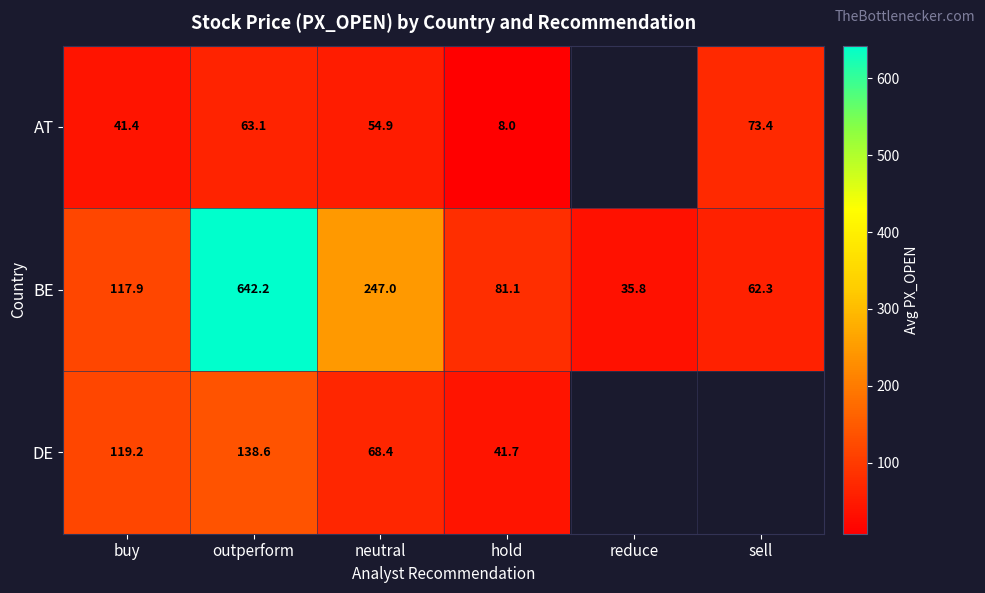

Is the value of DE at hold greater than the value of AT at buy?

Yes